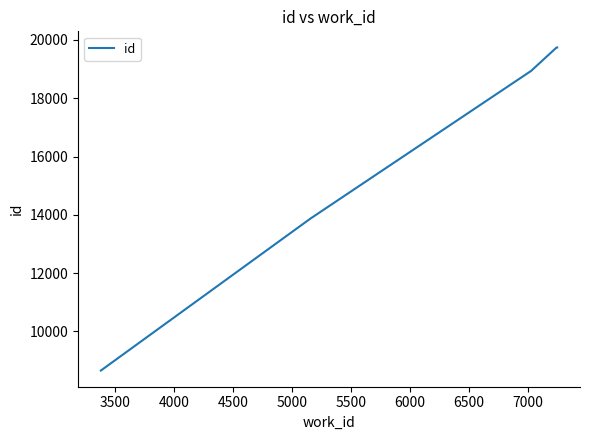

What is the greatest value displayed?

19743